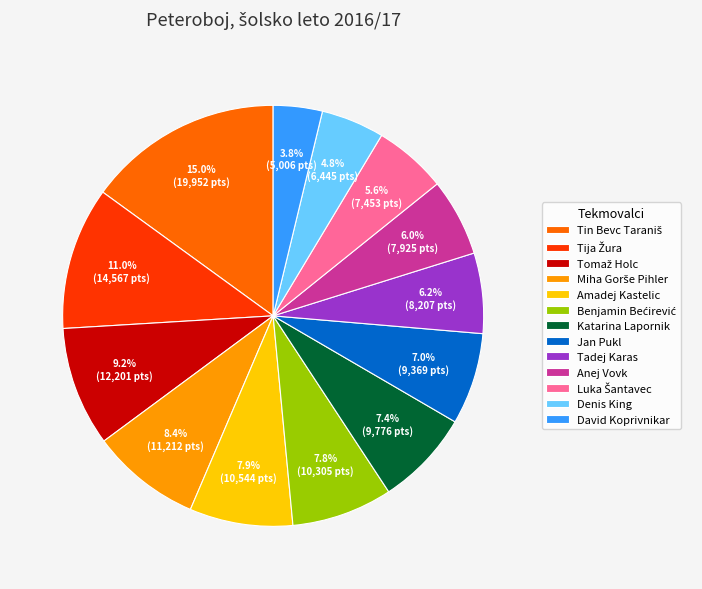

Which category has the smallest portion of the pie?

David Koprivnikar